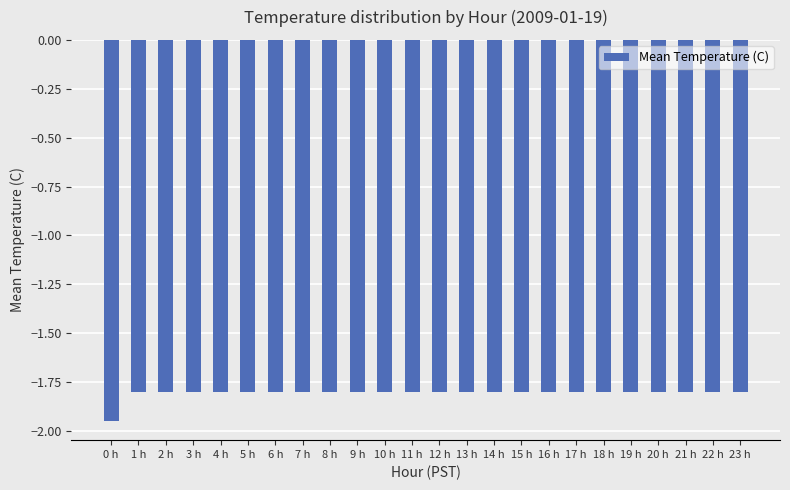

How many bars are there in total?

24